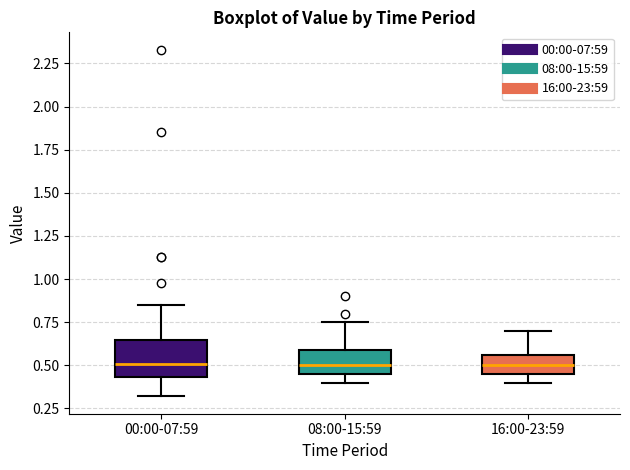

Where does the median line of the box for 00:00-07:59 sit on the y-axis? The values are not printed on the chart, so give them approximately, as read against the axis.

0.50